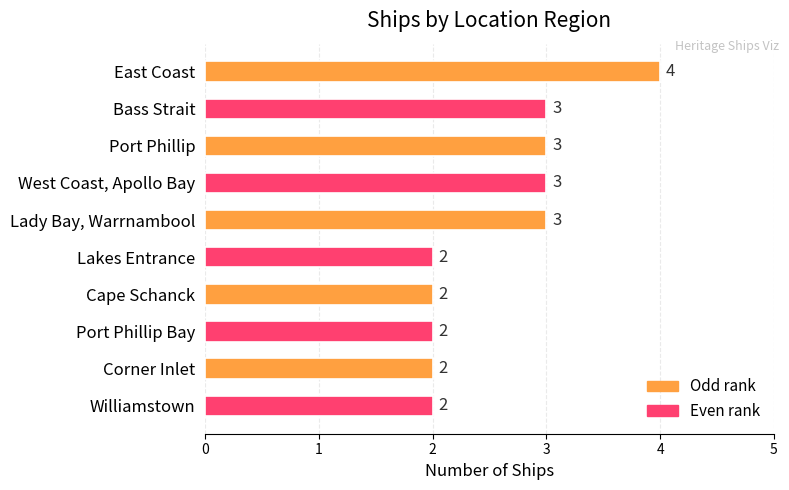

How many bars are there in total?

10